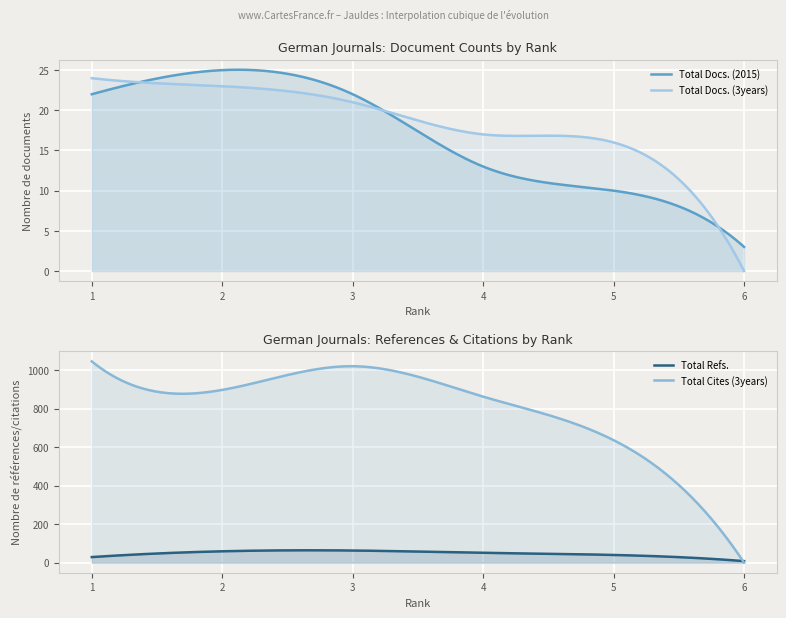

What is the difference between the maximum and minimum values in the Total Docs. (2015) series?

22